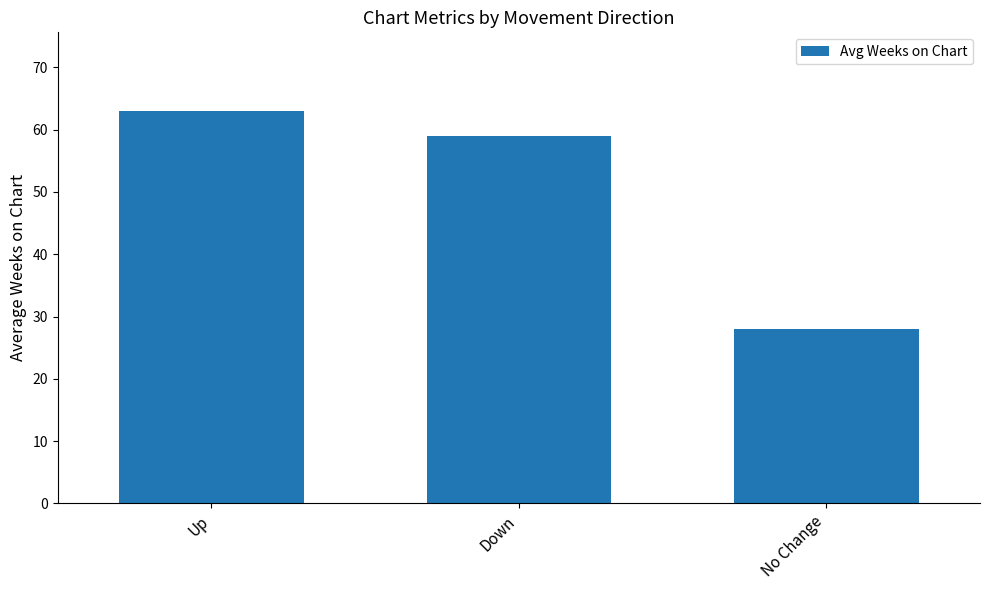

Rank the categories by value from lowest to highest.

No Change, Down, Up